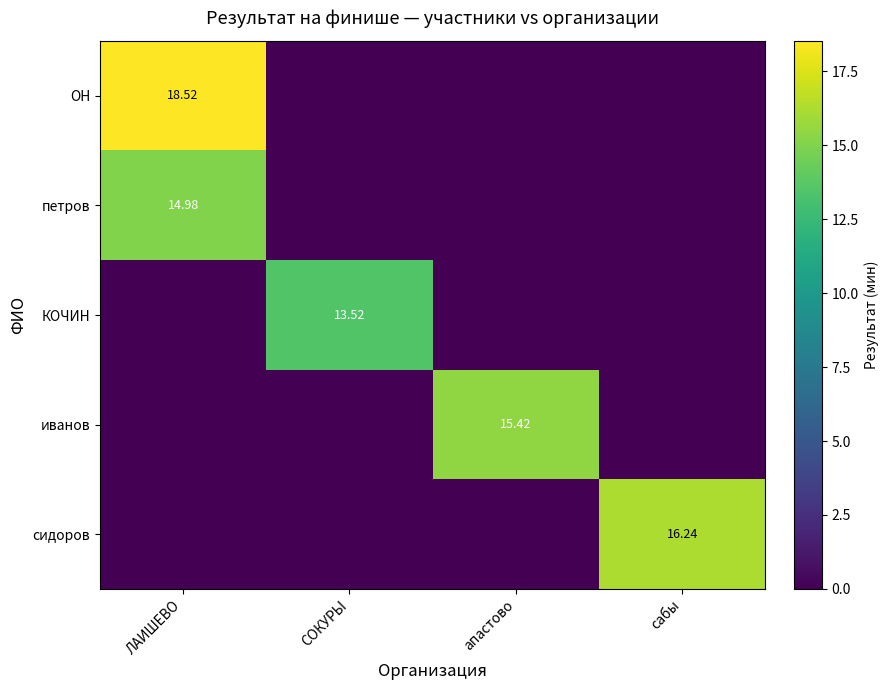

What is the maximum value shown in the chart?

18.5